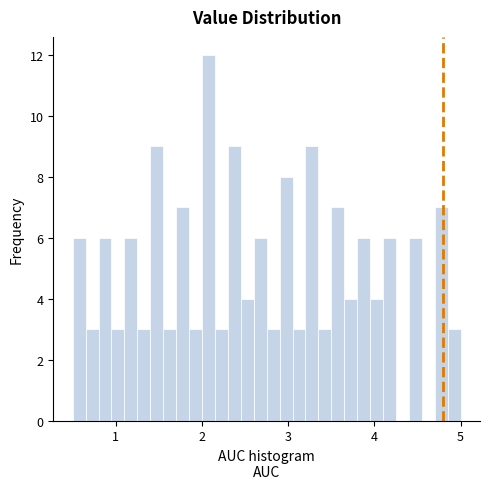

Around what value on the x-axis is the tallest bar? Give the approximate position of its centre, as read against the axis.

2.1